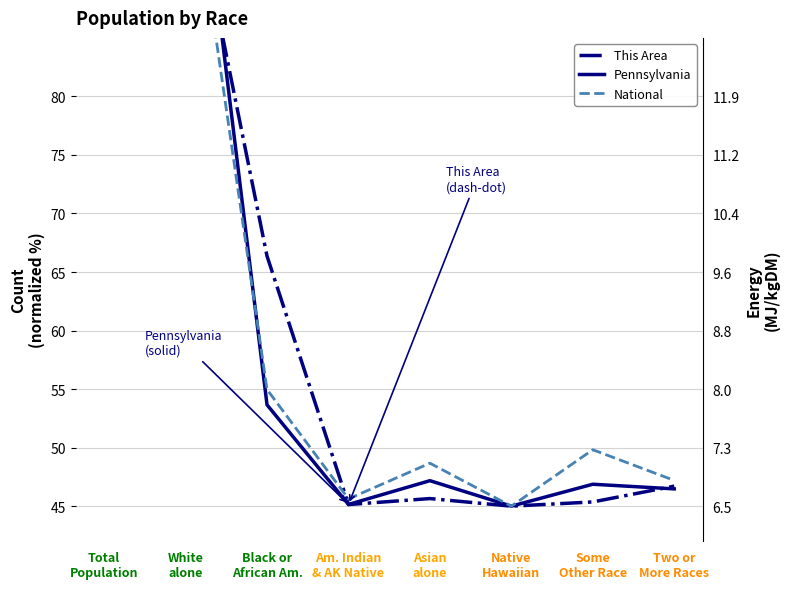

What is the difference between the maximum and minimum values in the Pennsylvania series?

80.0